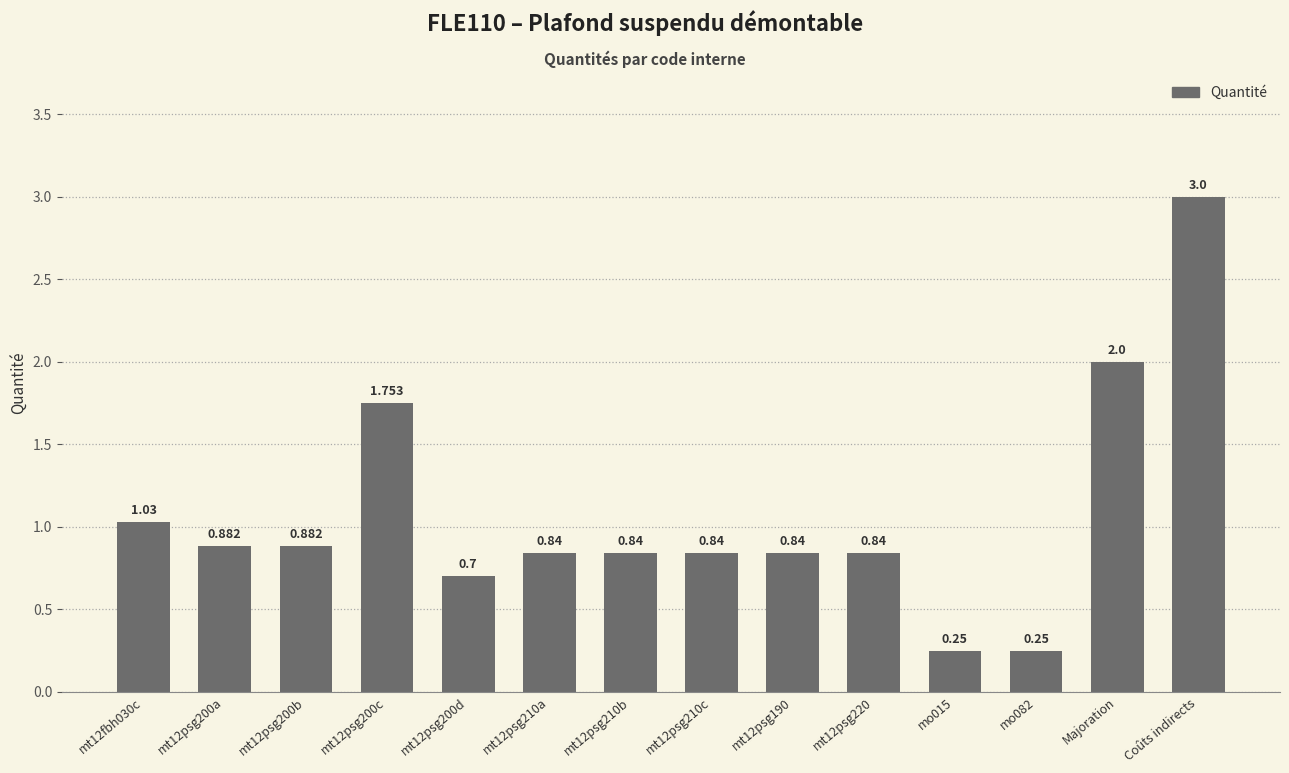

Which has a higher value, Coûts indirects or mt12psg210b?

Coûts indirects